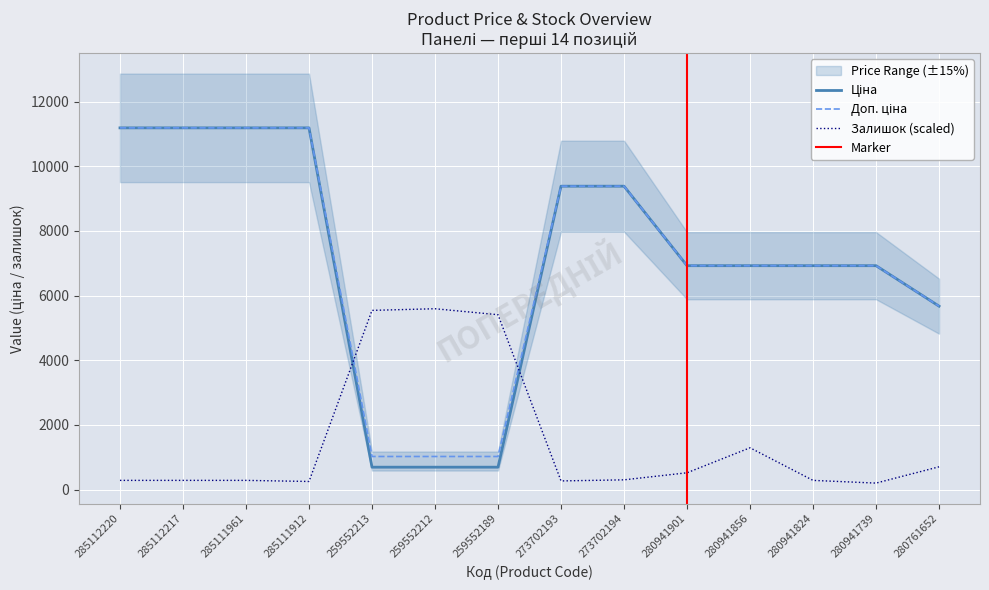

What is the difference between the second highest and second lowest values in the Доп. ціна series?

10163.5